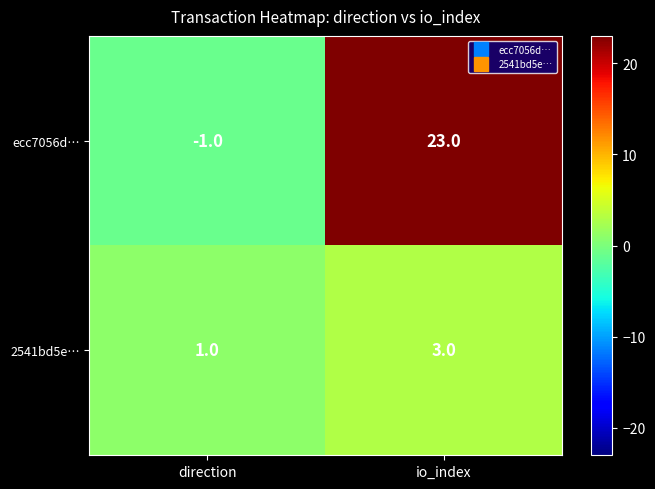

Rank the series at io_index from lowest to highest value.

2541bd5e…, ecc7056d…